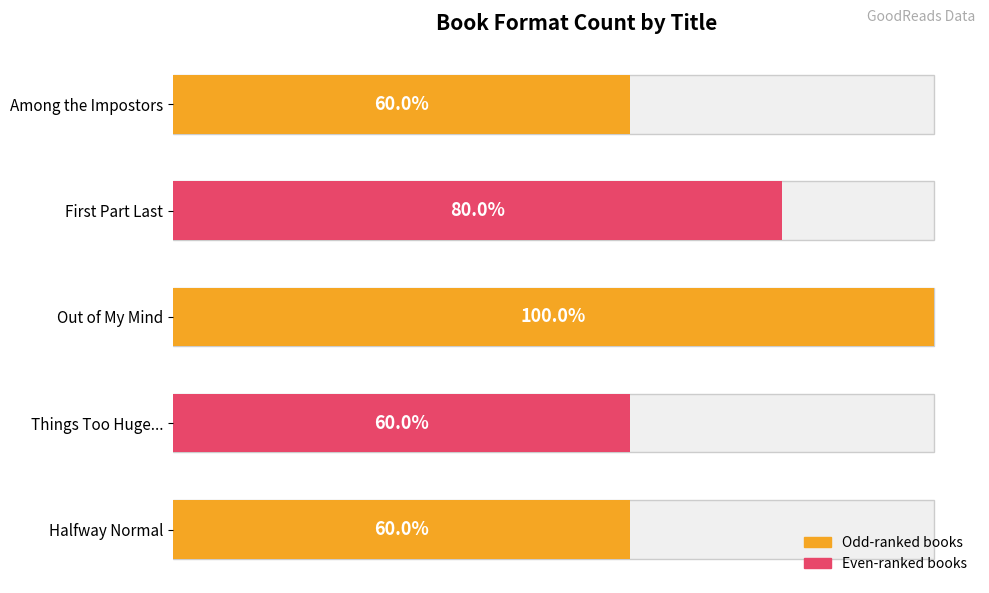

True or false: the data shows 4 at Halfway Normal.

False